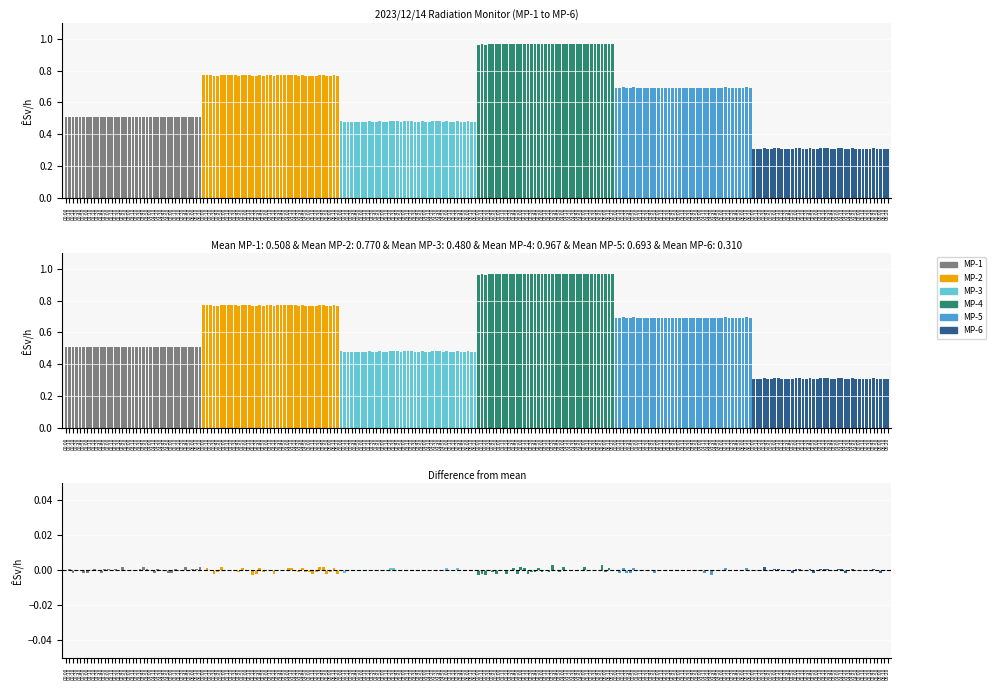

Which series changed the most between 00:00 and 05:00?

MP-4